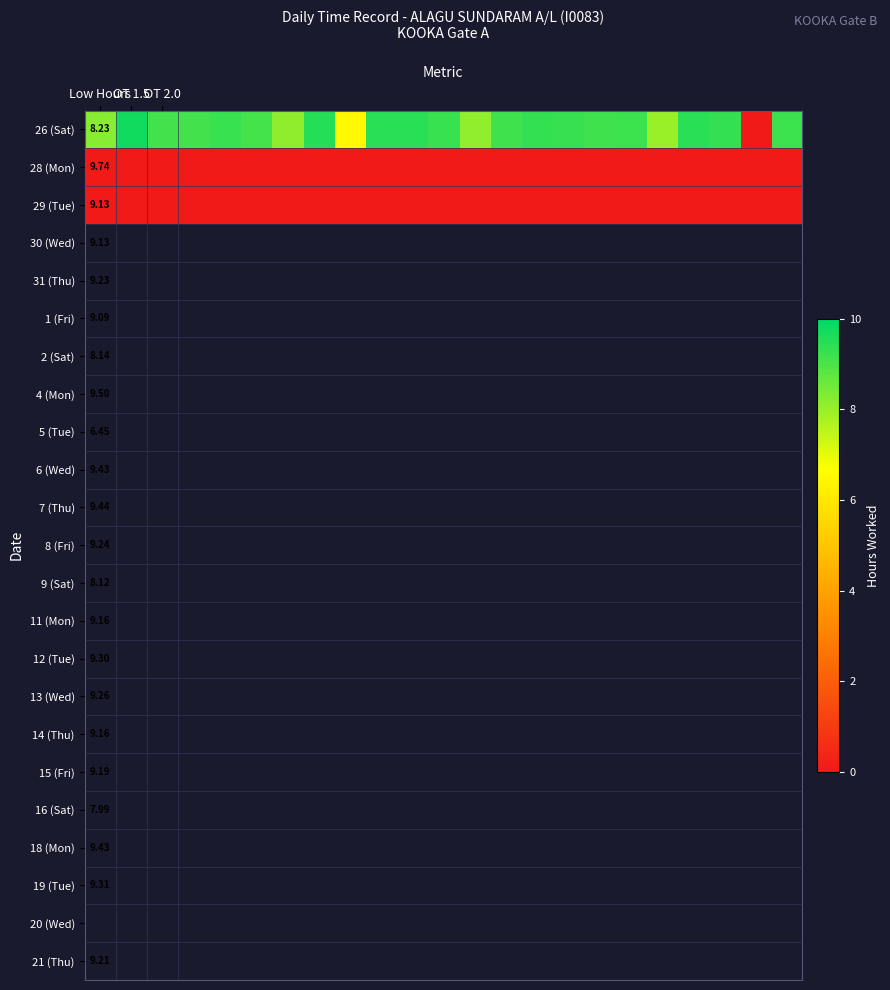

At how many categories does at least one series exceed 4?

22